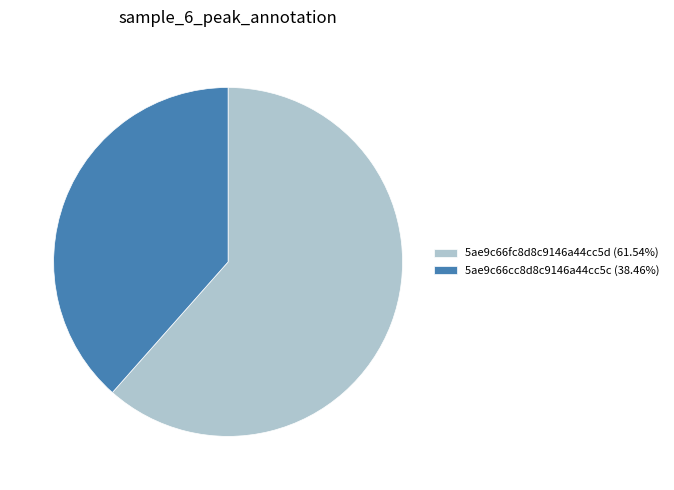

Is 5ae9c66cc8d8c9146a44cc5c (38.46%) the majority of the pie?

No